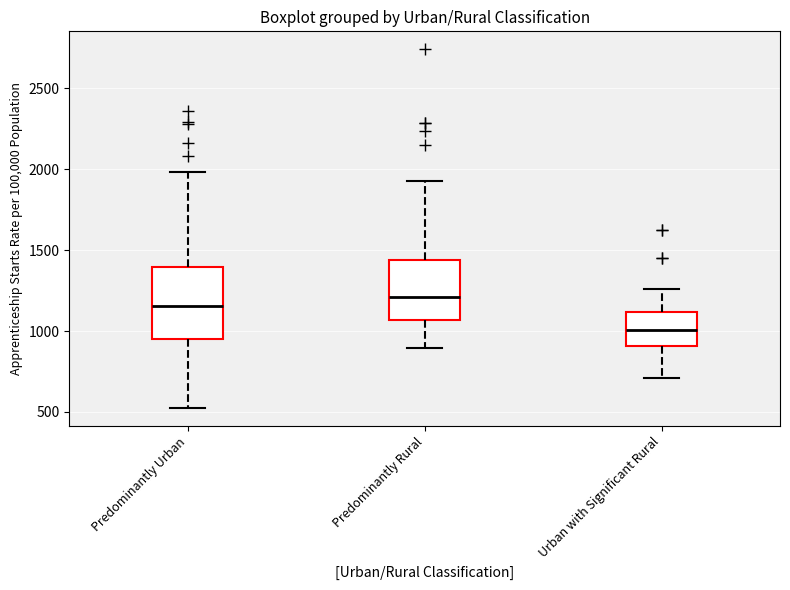

Which box is the tallest, from its lower edge to its upper edge?

Predominantly Urban